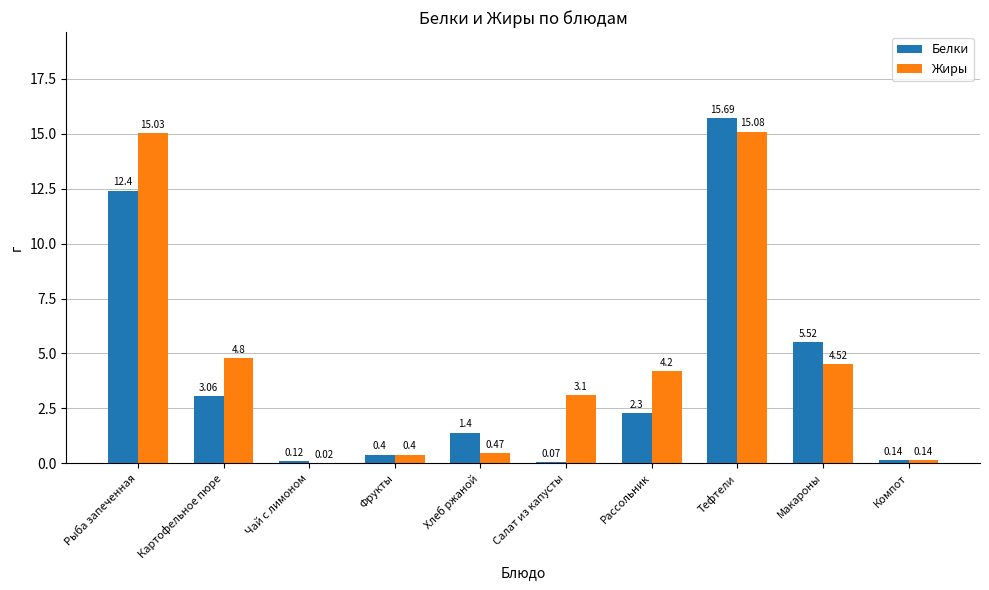

What is the spread (max minus min) of values at Рассольник?

1.9